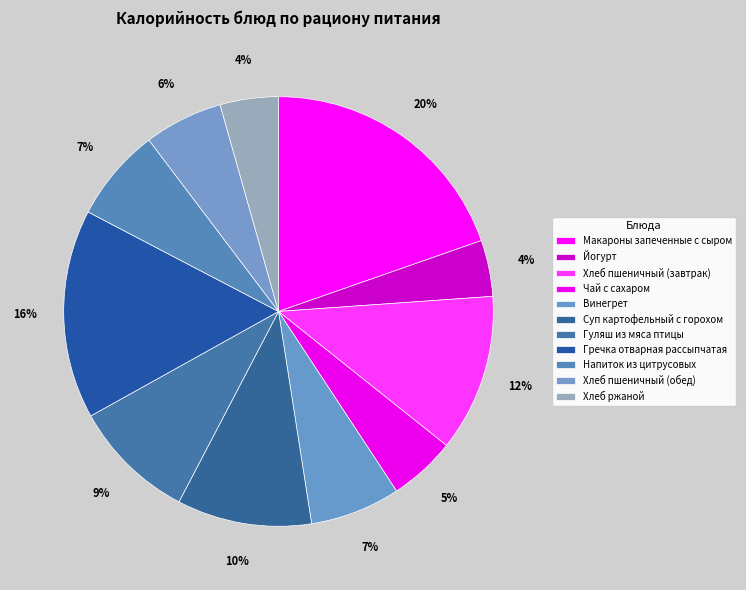

To the nearest percent, what is the combined percentage of Макароны запеченные с сыром and Суп картофельный с горохом?

30%